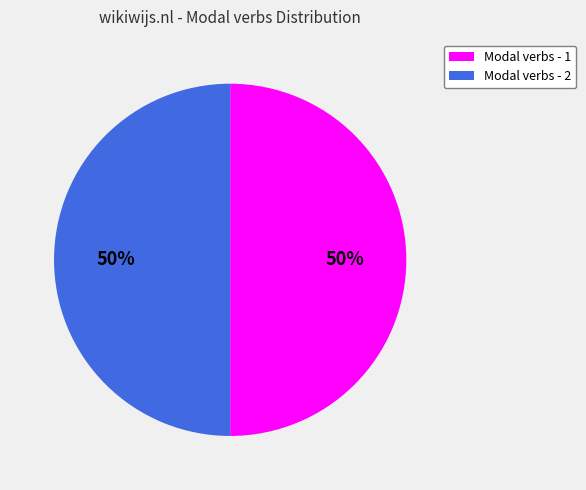

The Modal verbs - 1 slice represents 40% of the pie. True or false?

False